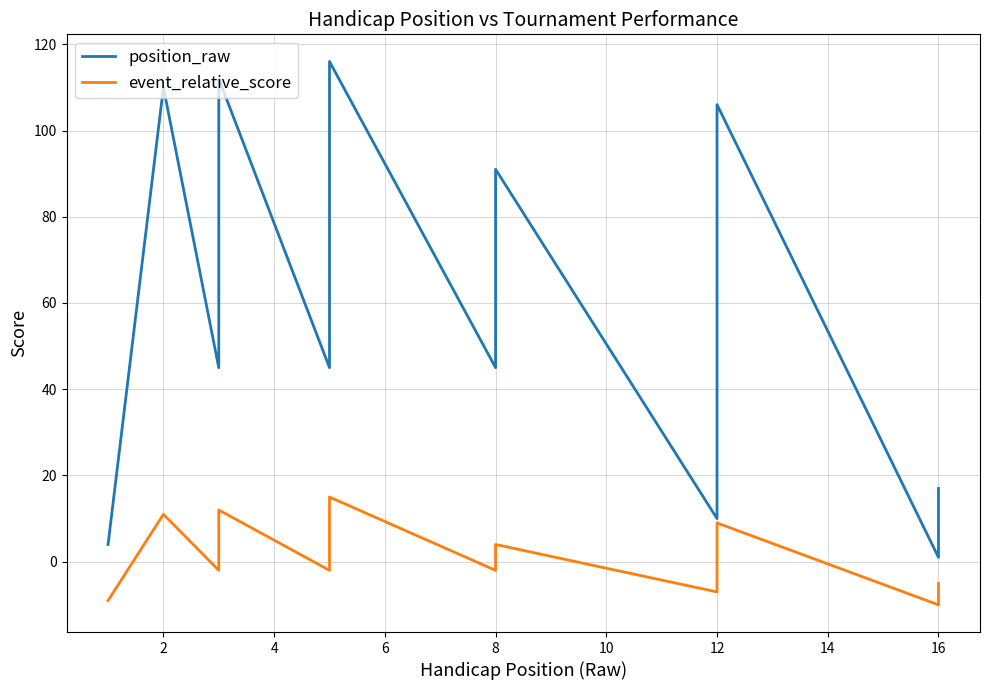

The position_raw series shows 58 at 6. True or false?

False